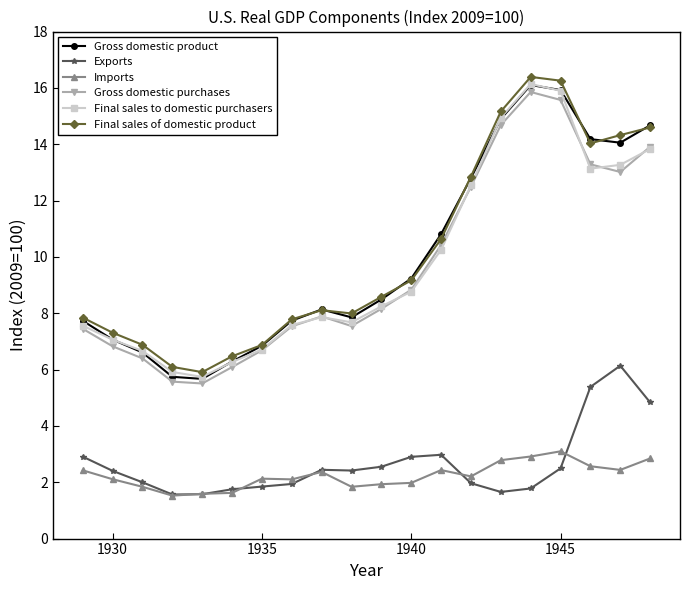

True or false: Exports and Final sales to domestic purchasers intersect in this chart.

False